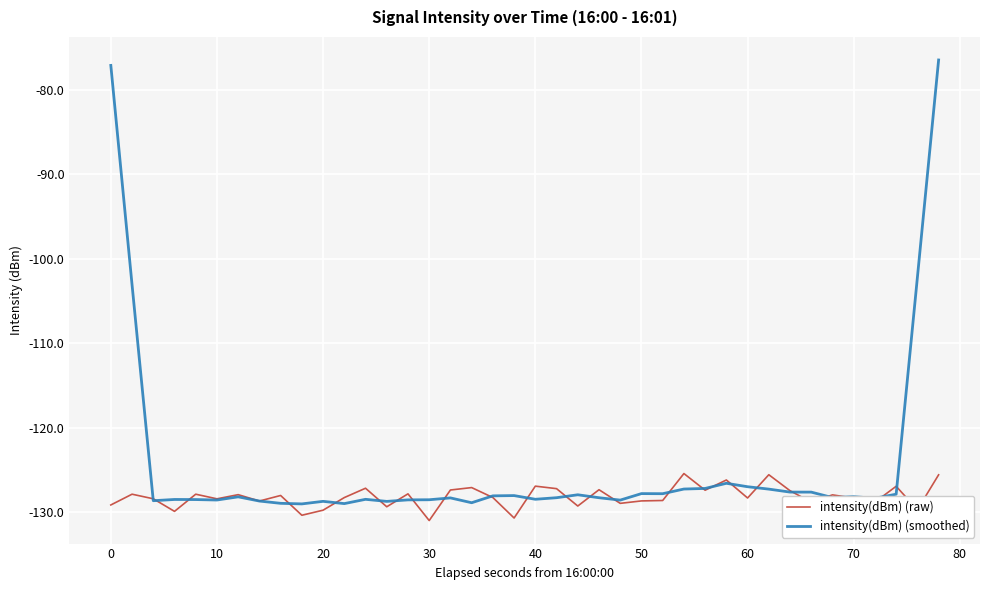

Which series has the largest total across all categories?

intensity(dBm) (smoothed)